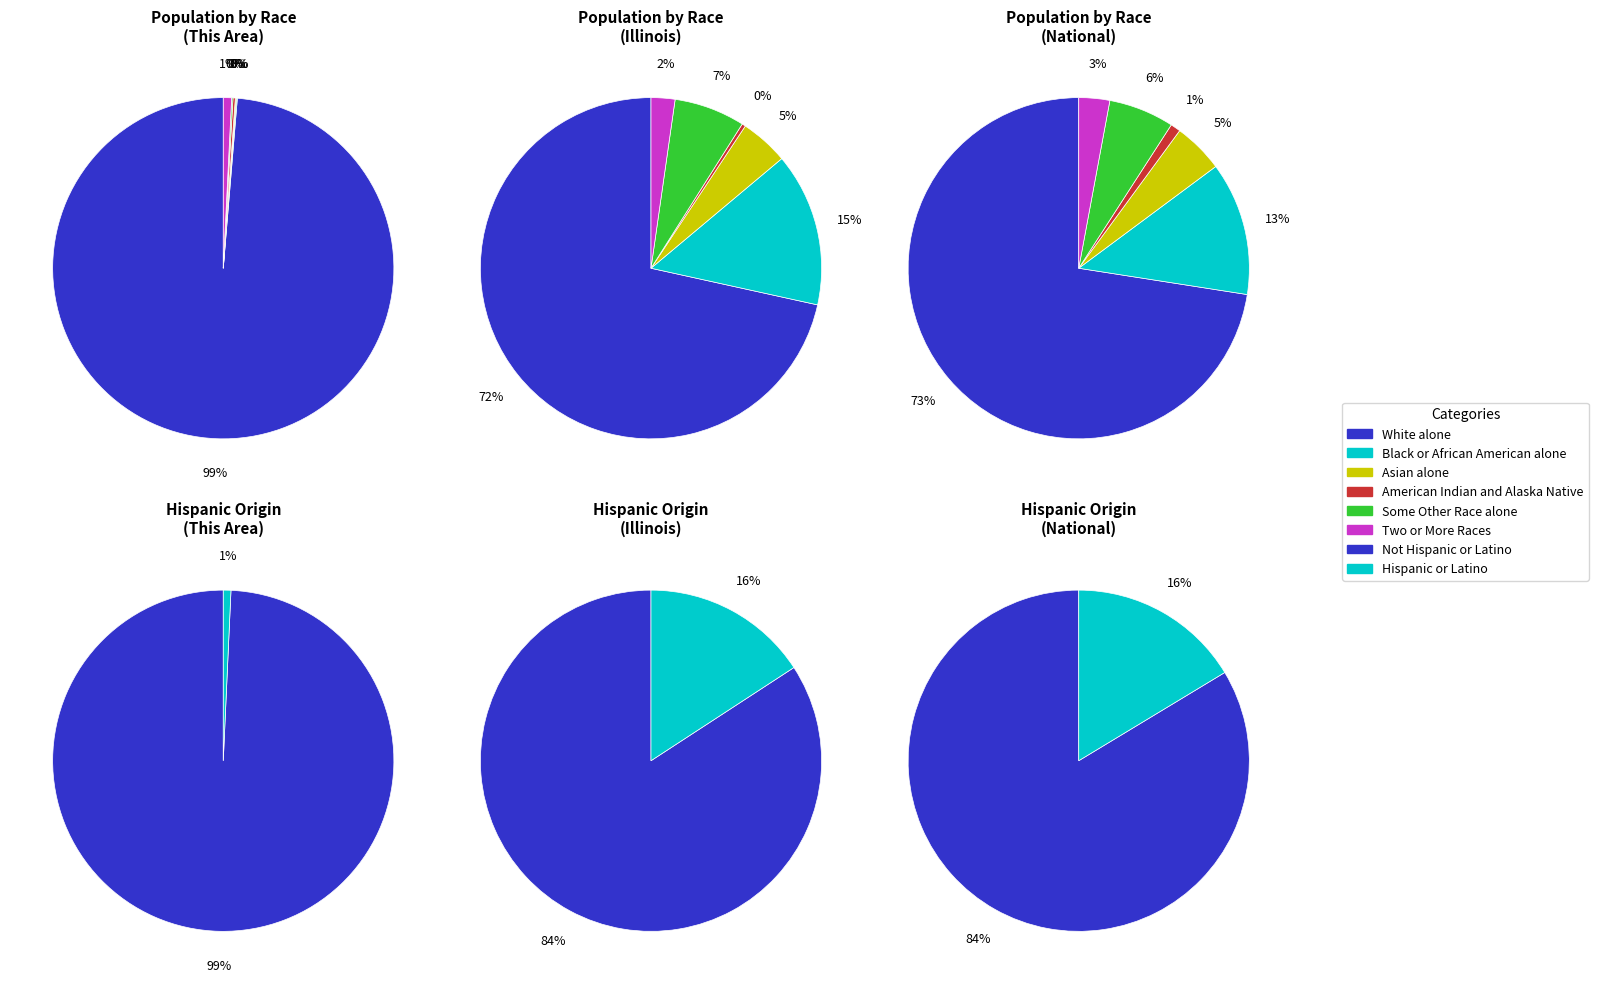

To the nearest percent, what is the combined percentage of Illinois and This Area?

4%